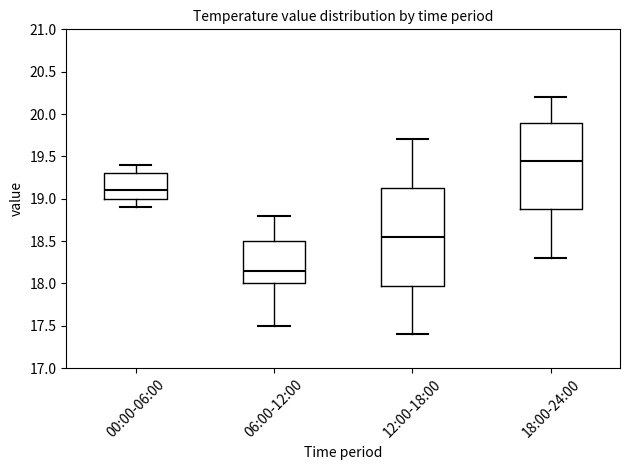

Which box has the highest median line?

18:00-24:00